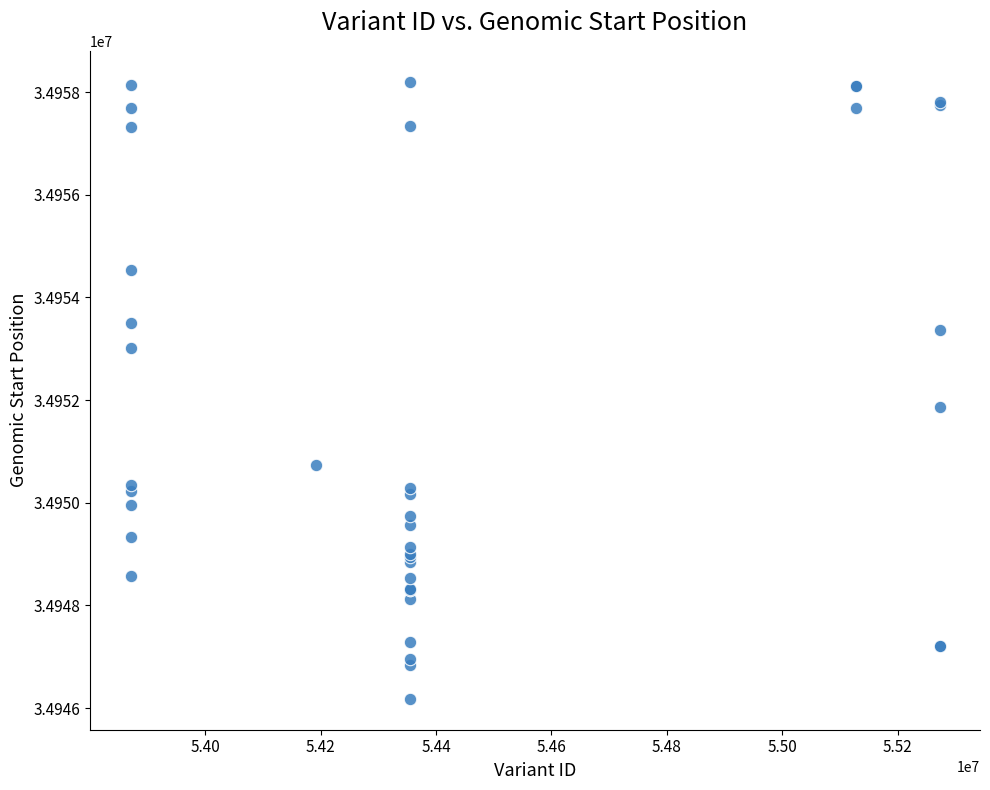

What Y value in the scatter plot is closest to 34952190?

34951872